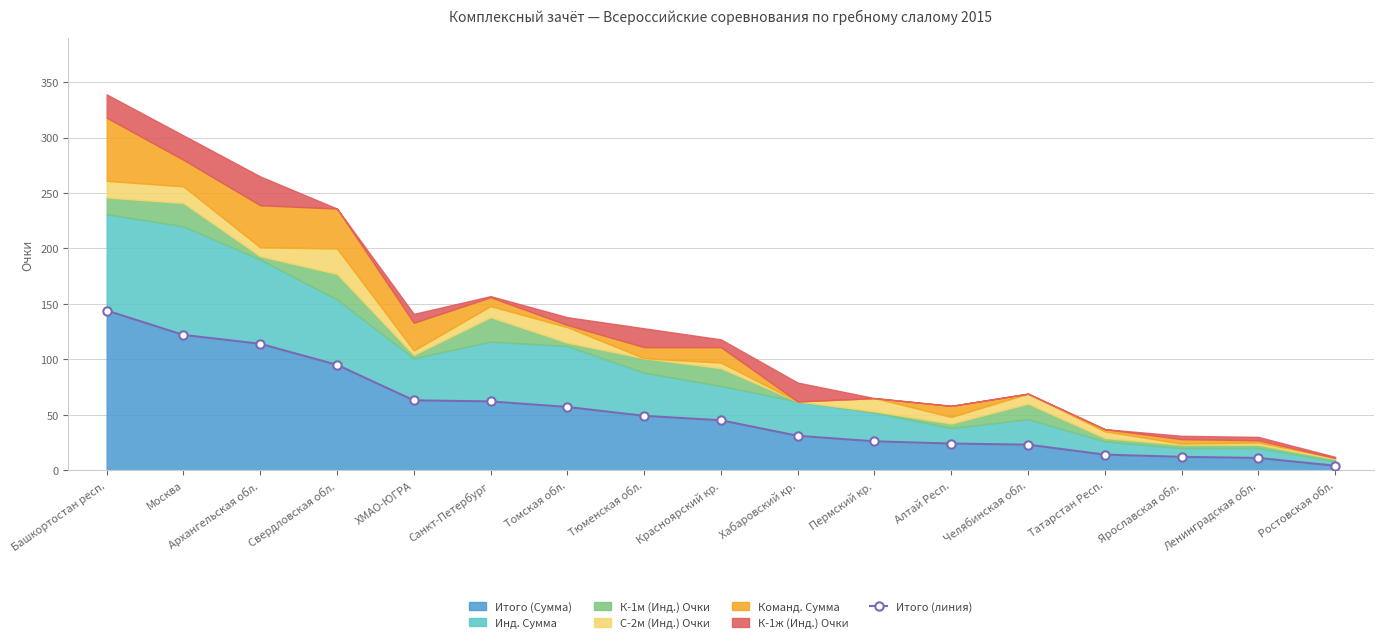

What position from the right is Ленинградская обл.?

2